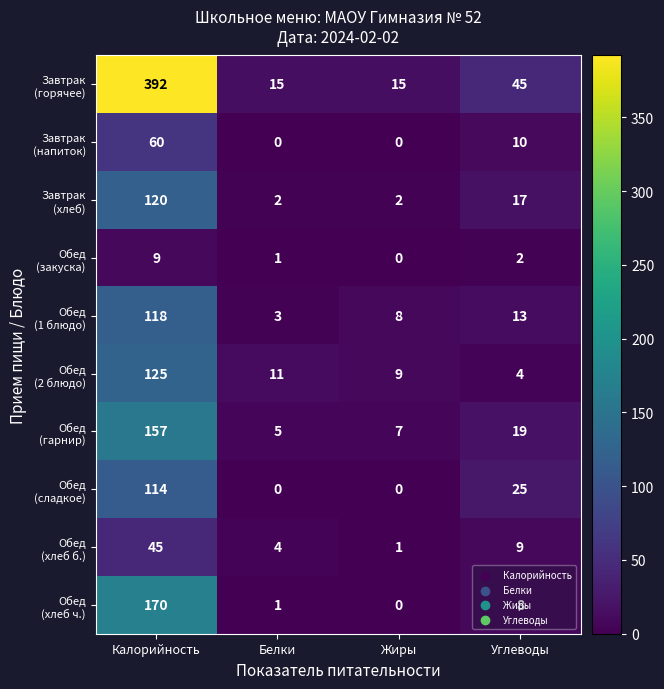

What is the spread (max minus min) of values at Углеводы?

43